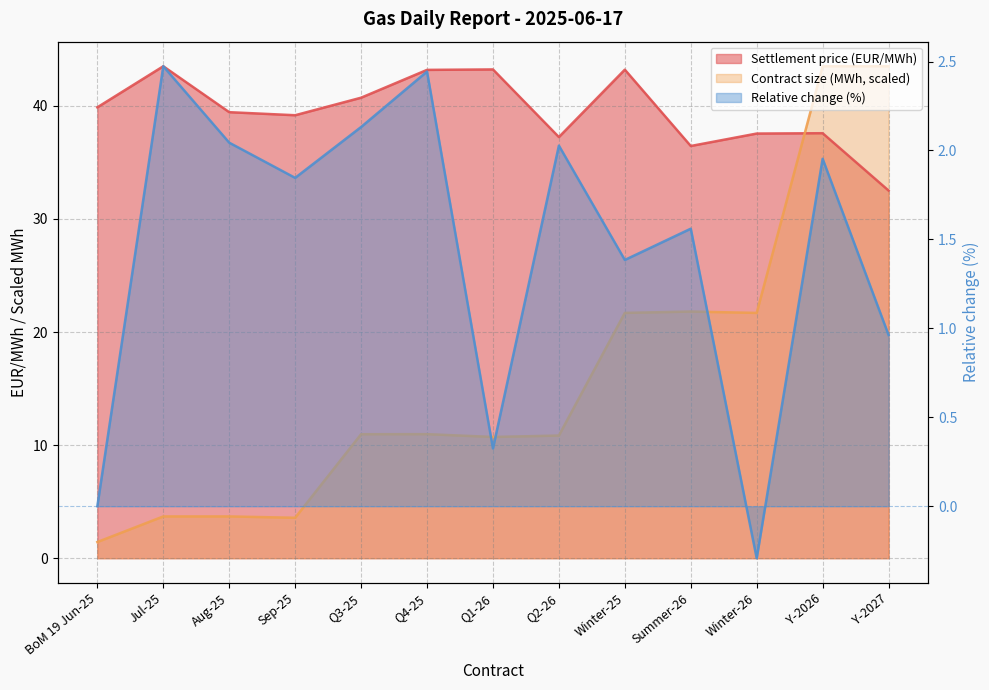

What is the value of the Contract size (MWh) point at the 6th from the left?

11.0